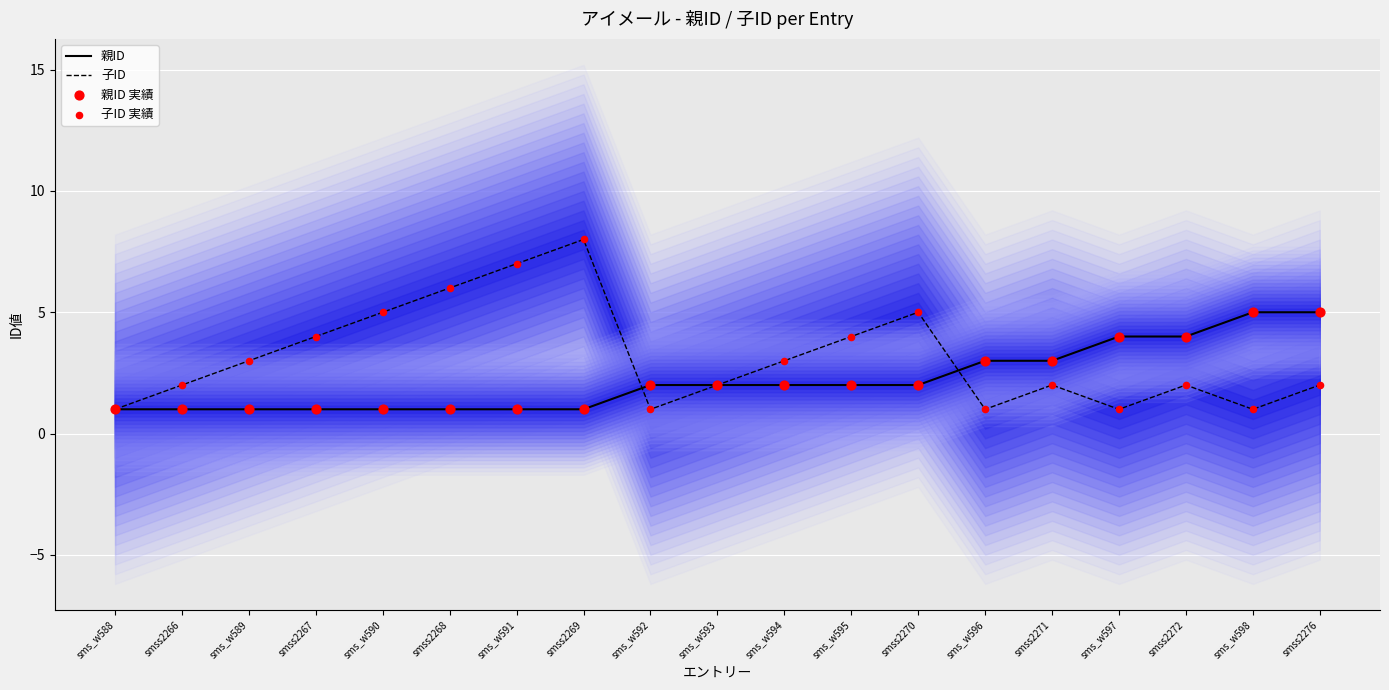

Is the value of 子ID at sms_w591 greater than the value of 親ID 実績 at sms_w592?

Yes